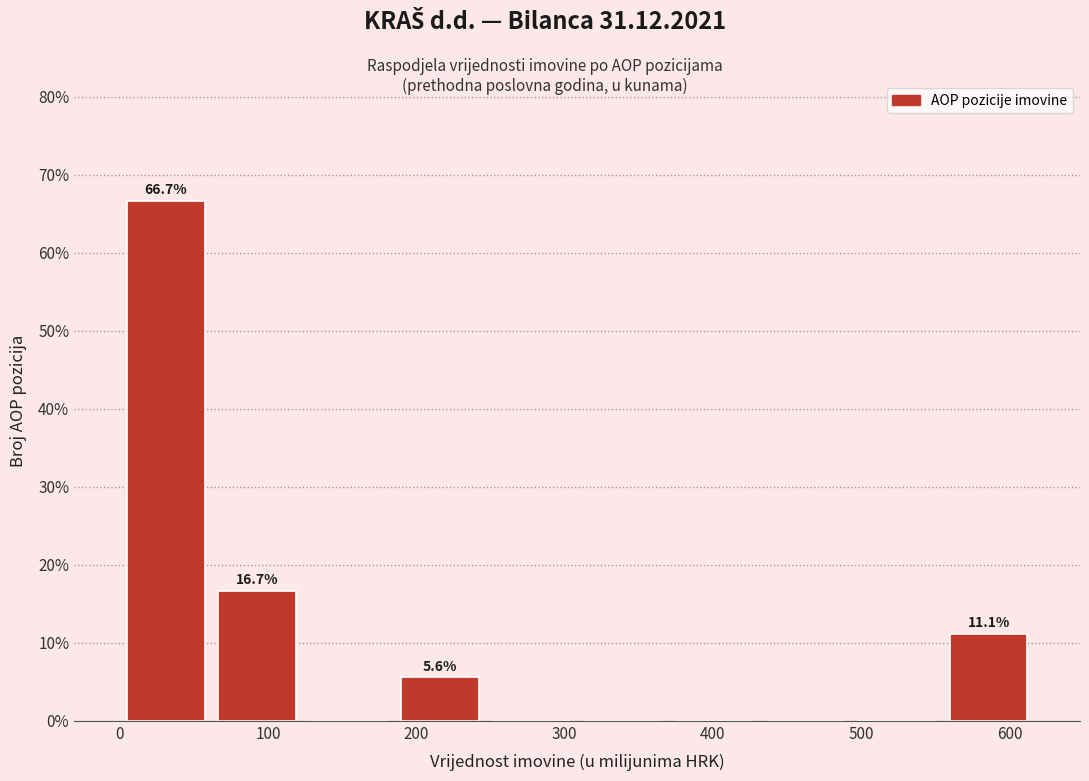

Over which range of the x-axis is the bar tallest?

0 to 60